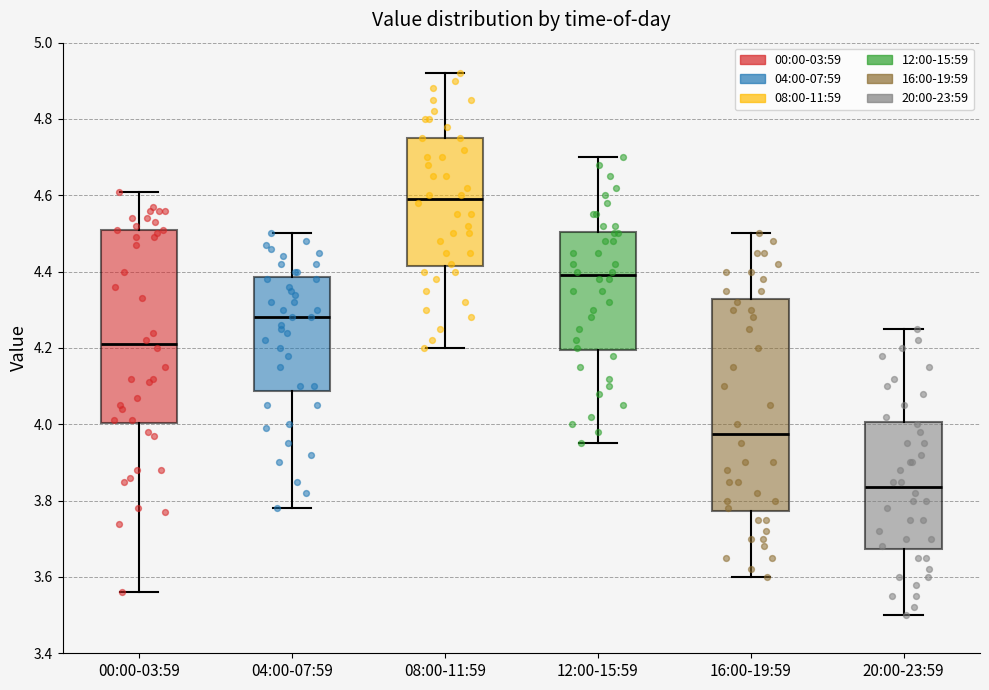

Where does the upper whisker of the box for 12:00-15:59 end on the y-axis? The values are not printed on the chart, so give them approximately, as read against the axis.

4.70